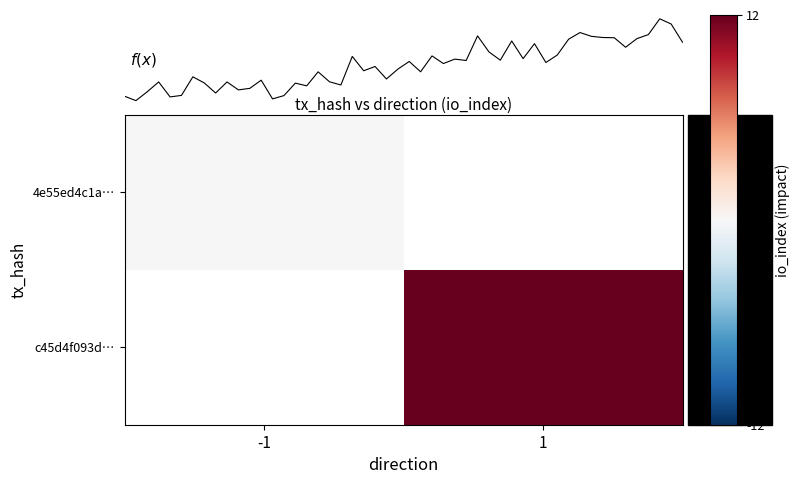

Where is 4e55ed4c1a… nearest to the value 0?

-1